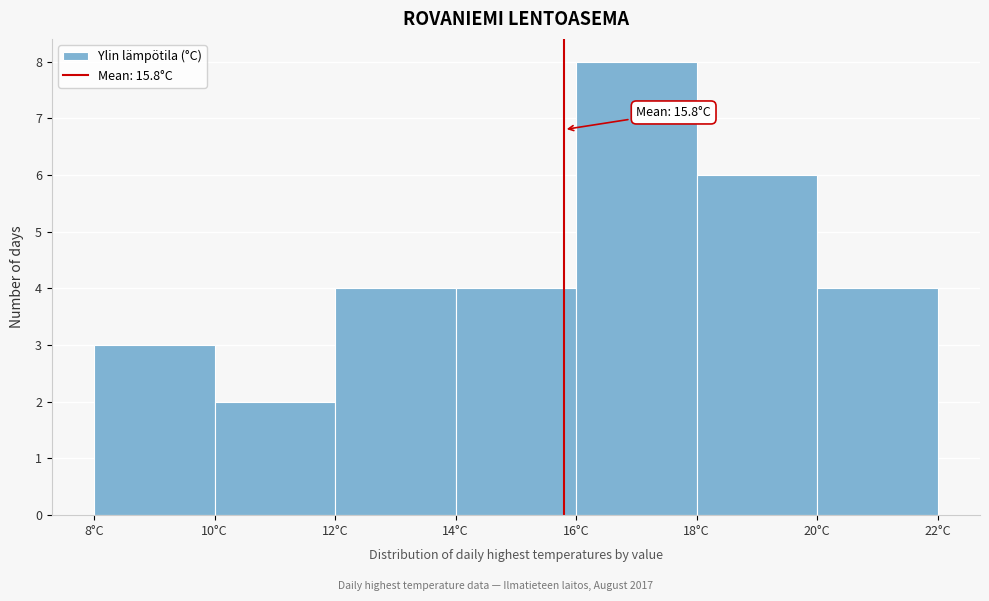

Which range on the x-axis has the tallest bar?

16 to 18